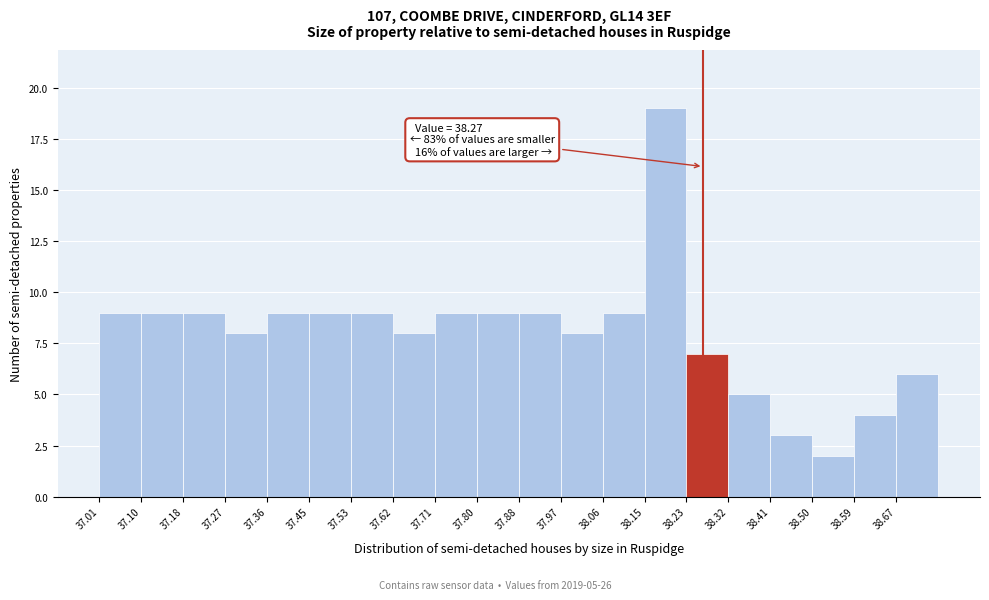

Over which range of the x-axis is the bar tallest?

38.15 to 38.24